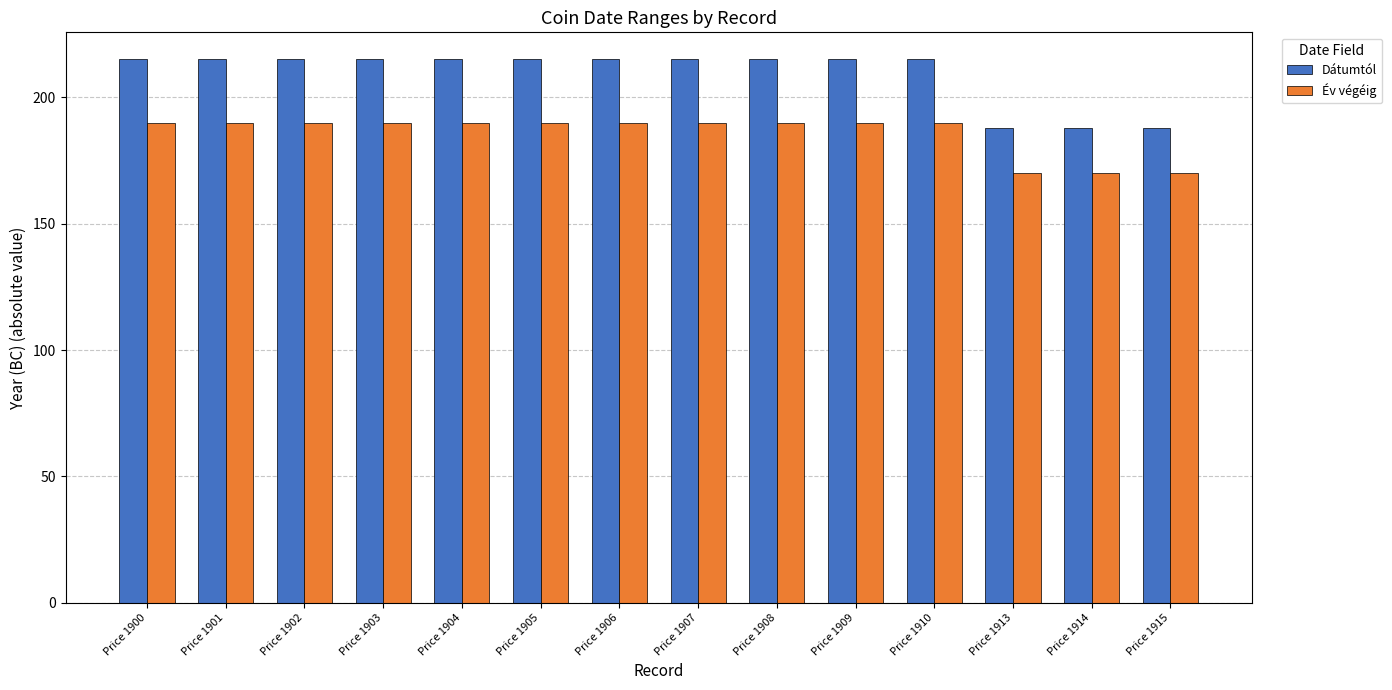

What is the sum of the Dátumtól values at Price 1902 and Price 1904?

430